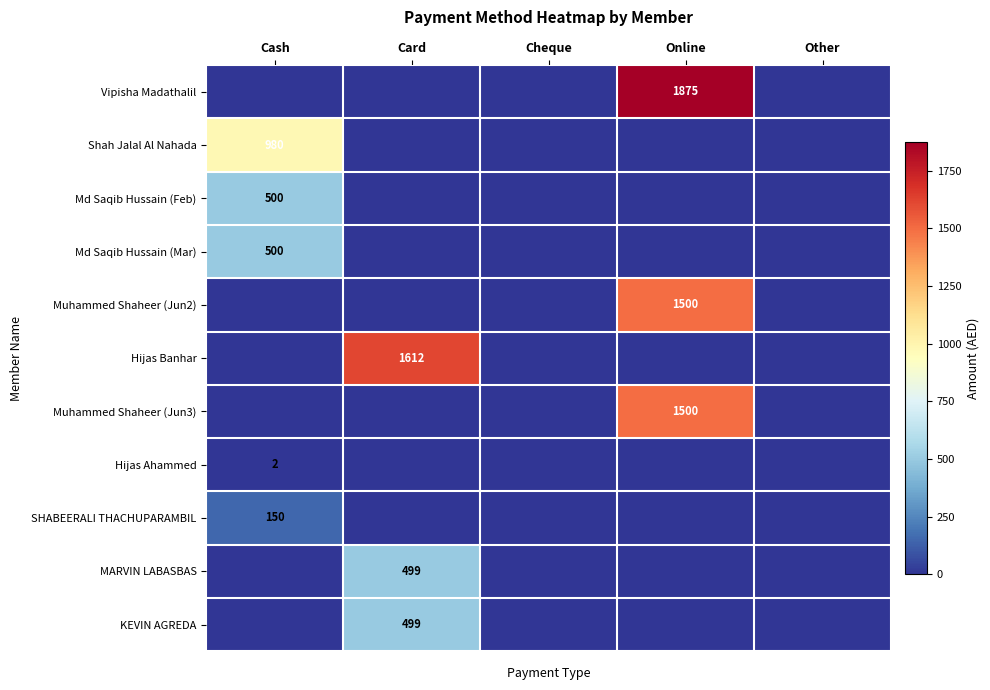

The Vipisha Madathalil series shows 2511 at Online. True or false?

False